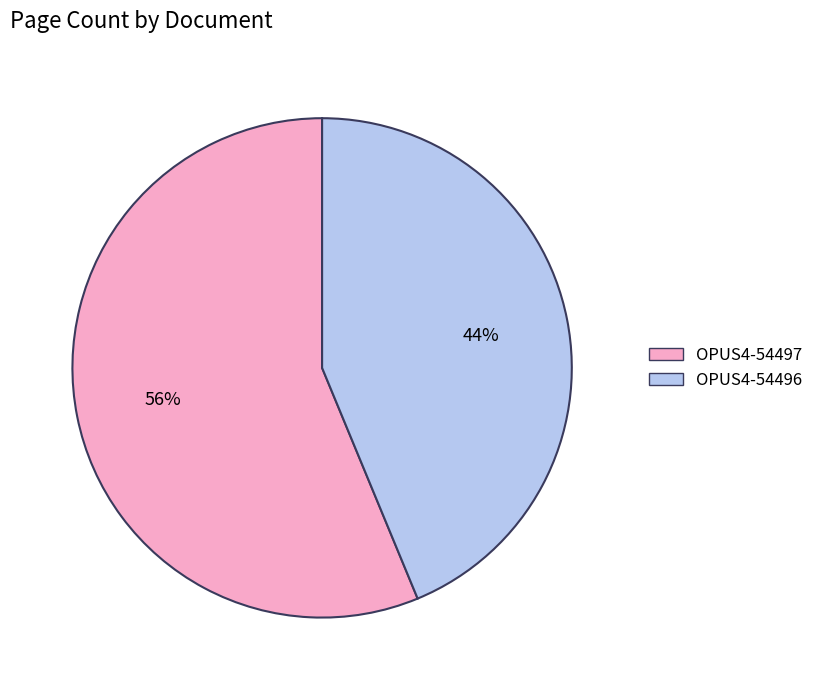

Is OPUS4-54497 the majority of the pie?

Yes